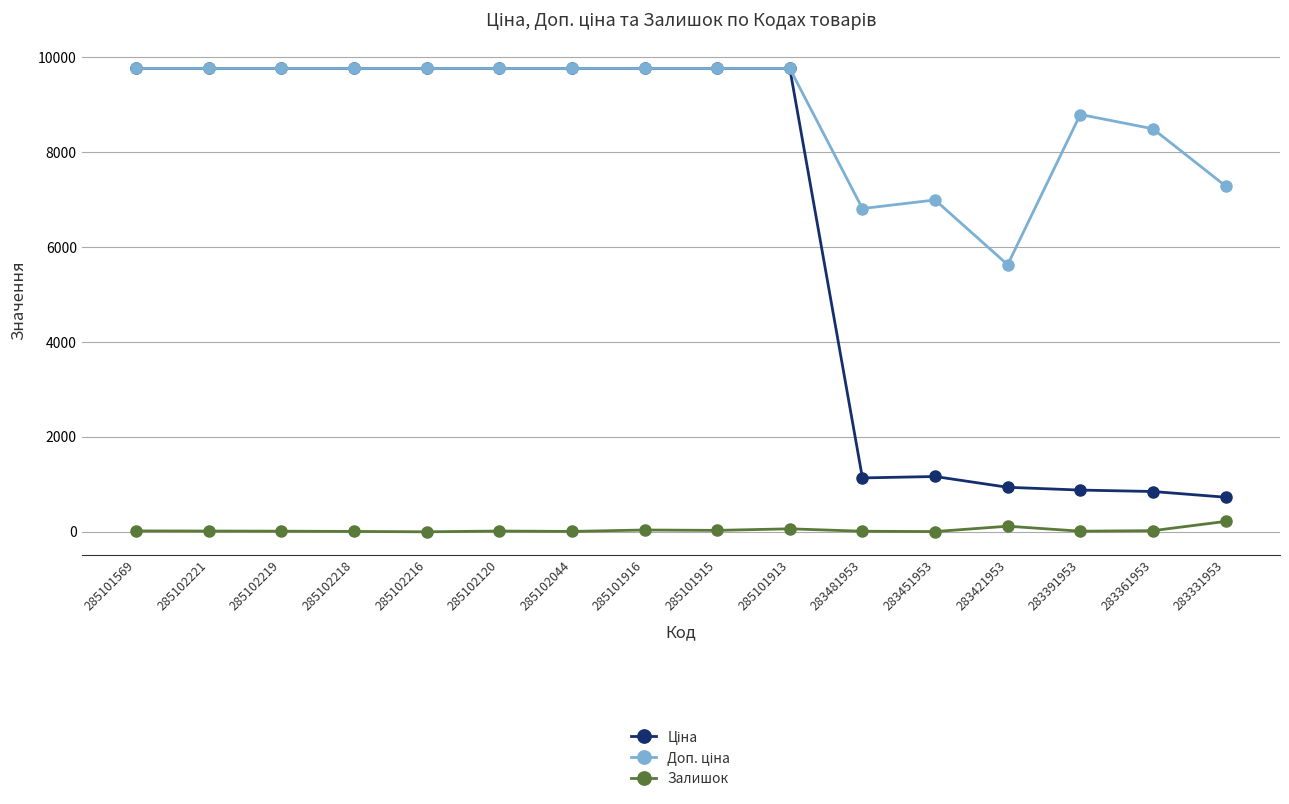

True or false: Залишок has a value of 38.0 at 285101916.

True